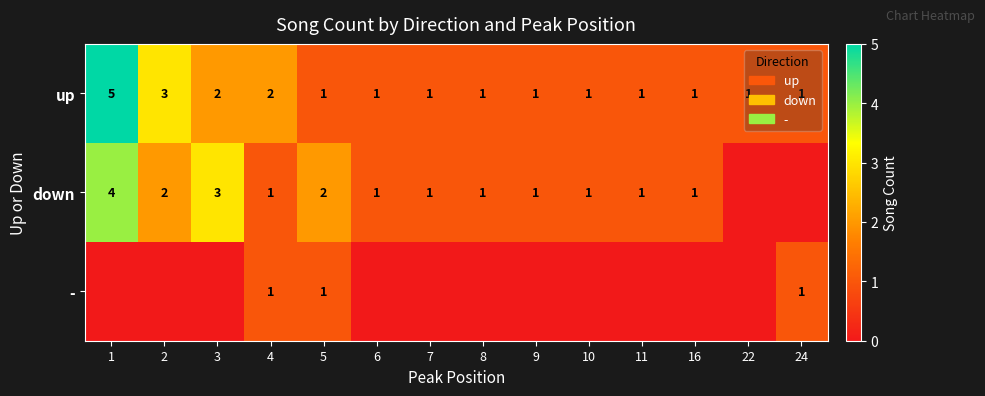

At which category does the chart reach its minimum across all series?

22